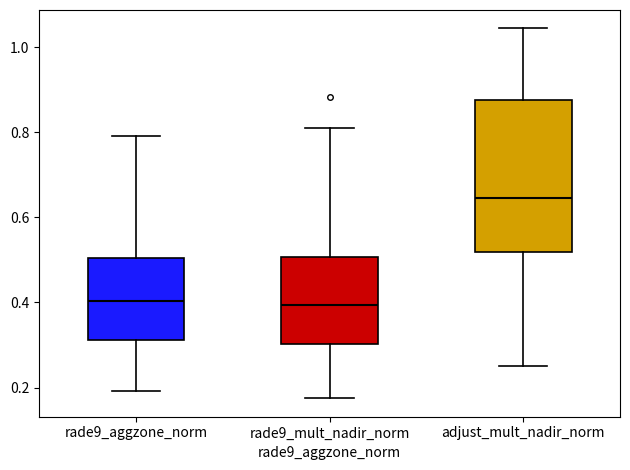

Where does the upper whisker of the box for rade9_mult_nadir_norm end on the y-axis? The values are not printed on the chart, so give them approximately, as read against the axis.

0.80